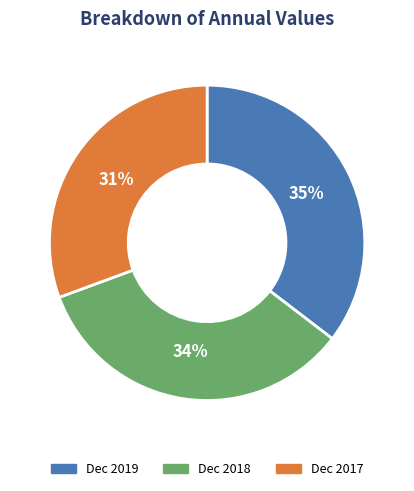

Which has a higher value, Dec 2017 or Dec 2018?

Dec 2018